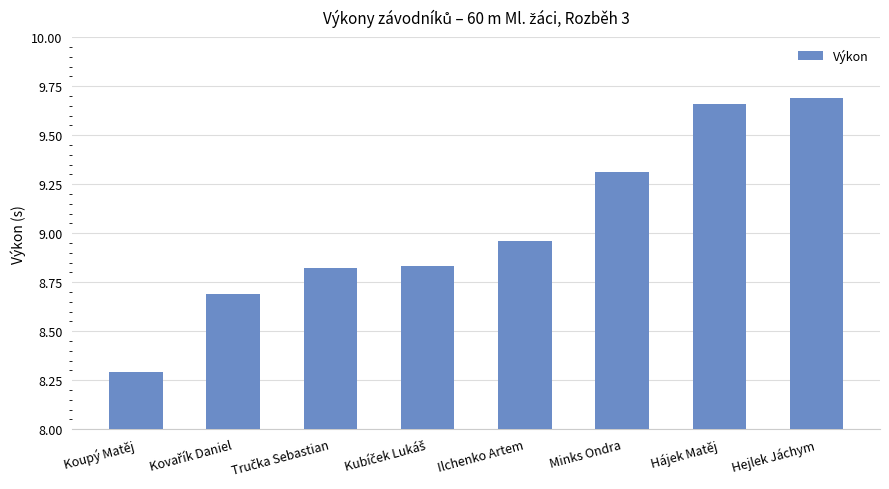

What is the label of the 2nd bar from the right?

Hájek Matěj